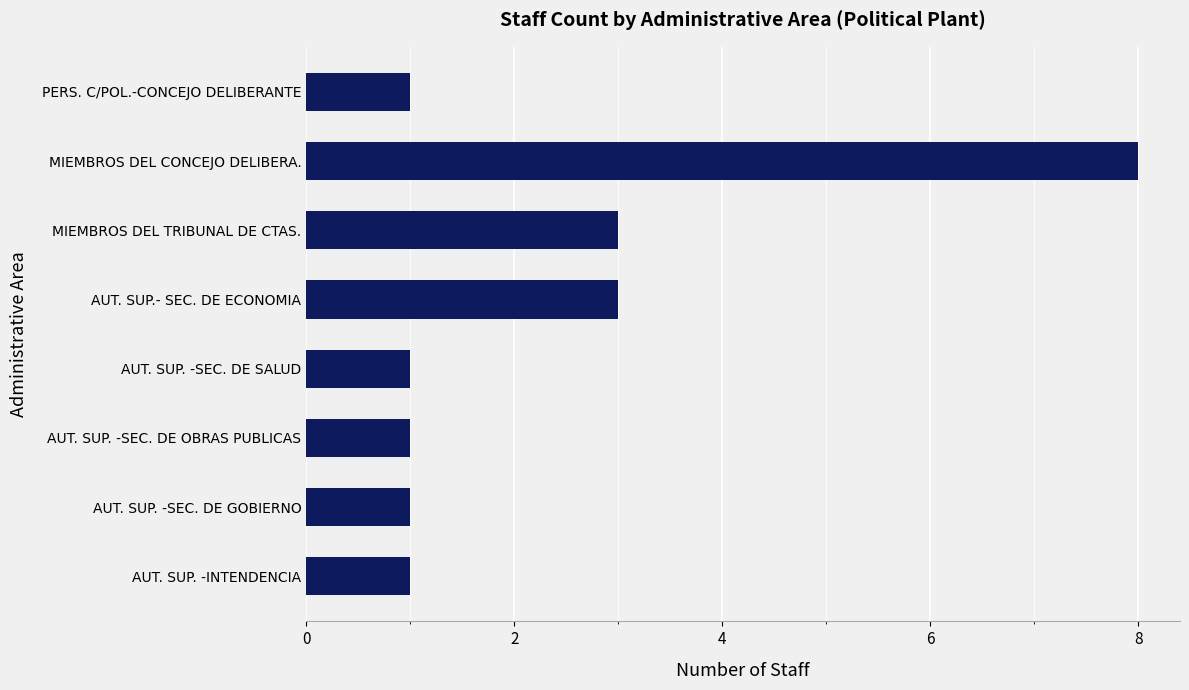

Count the values in the range 1 to 3.

7